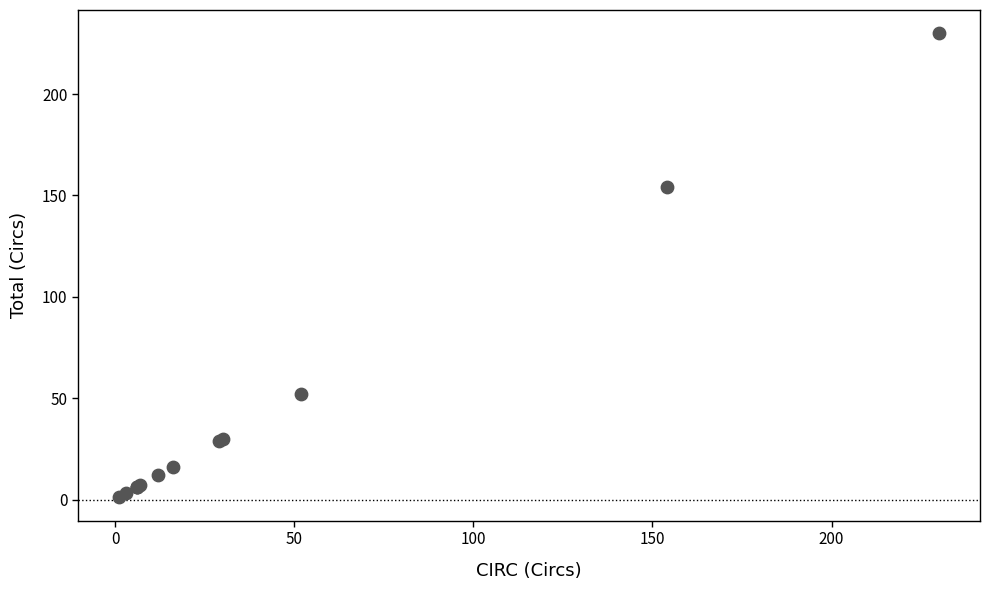

What Y value in the scatter plot is closest to 115?

154